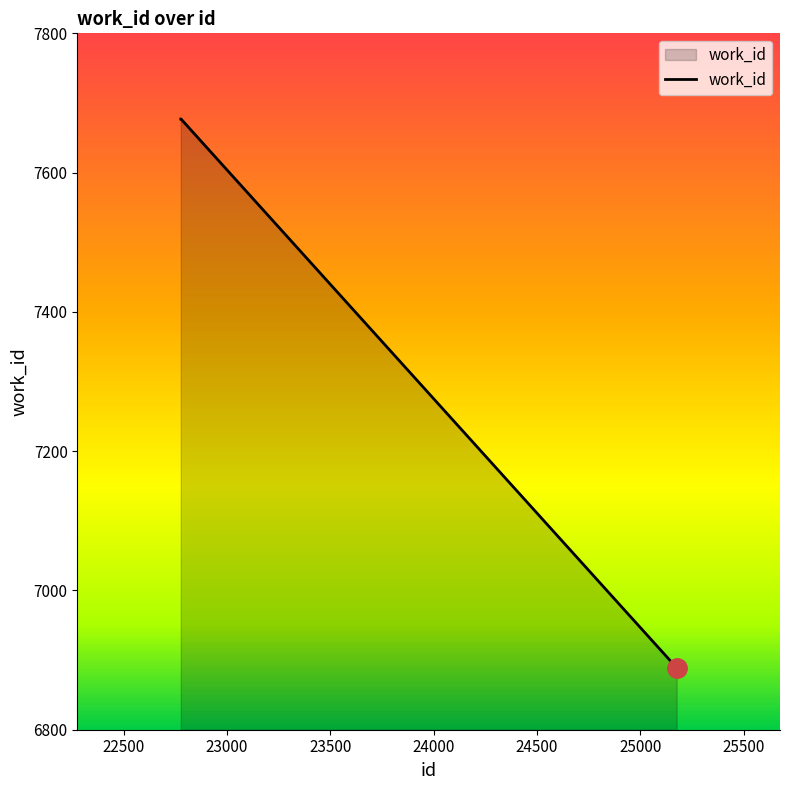

Count the number of data series in this chart.

1